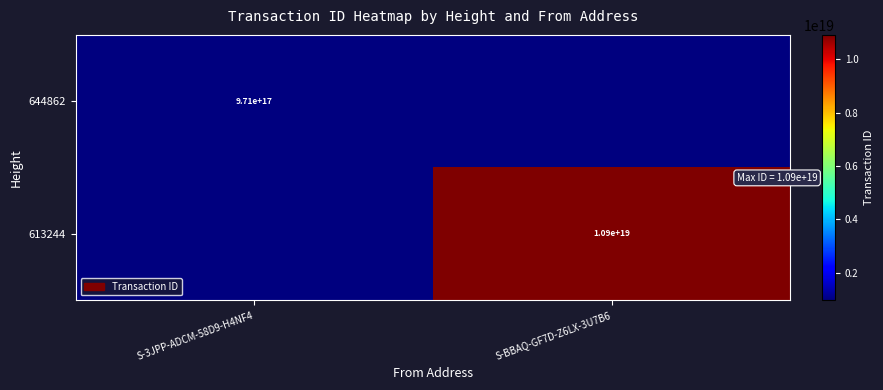

Is it true that 613244 equals 10900000000000000000 at S-BBAQ-GF7D-Z6LX-3U7B6?

True